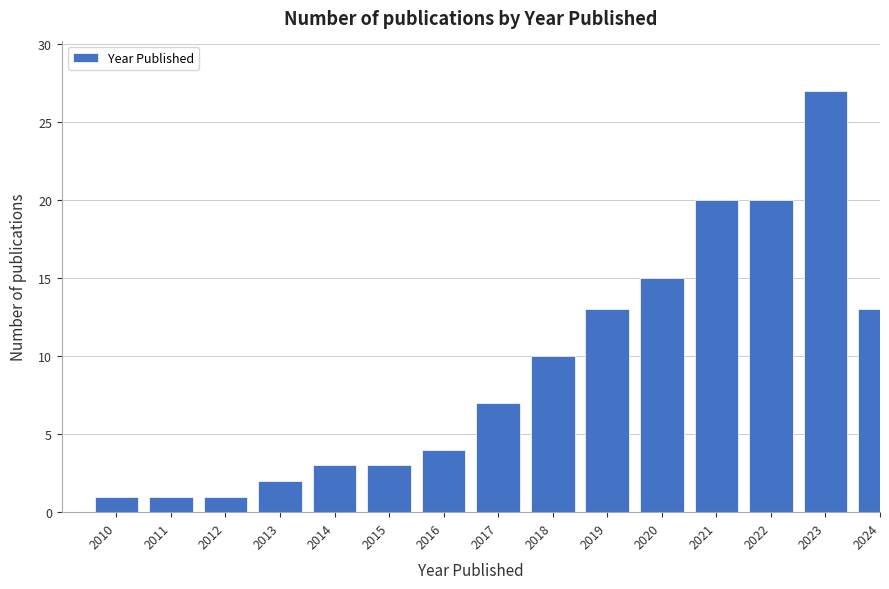

Reading left to right, extract all data points from this chart.

1	1	1	2	3	3	4	7	10	13	15	20	20	27	13